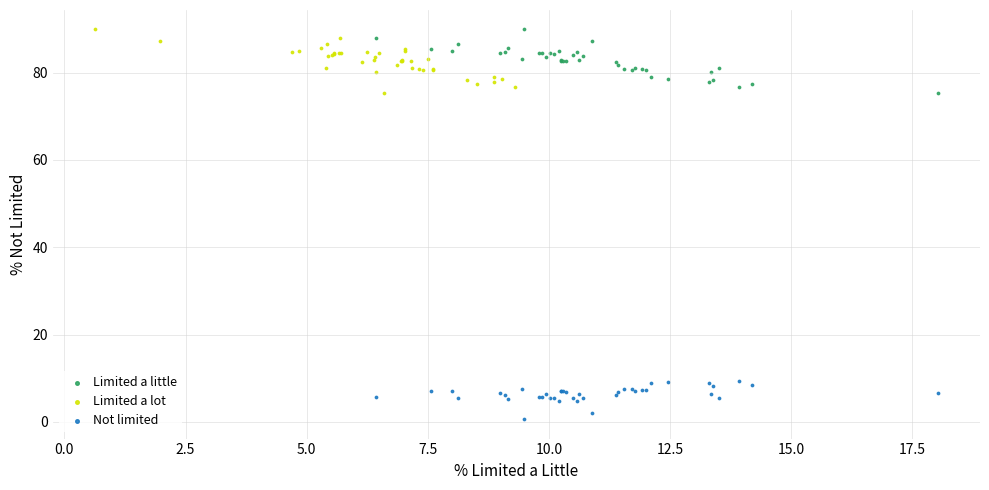

Which series contains the lowest Y value?

Not limited